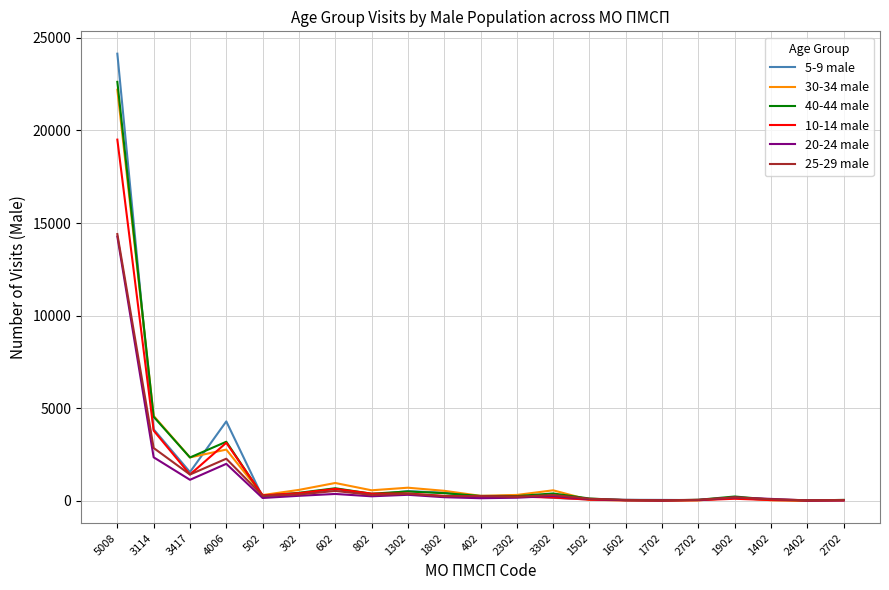

What are all the series names shown in the legend?

5-9 male, 30-34 male, 40-44 male, 10-14 male, 20-24 male, 25-29 male